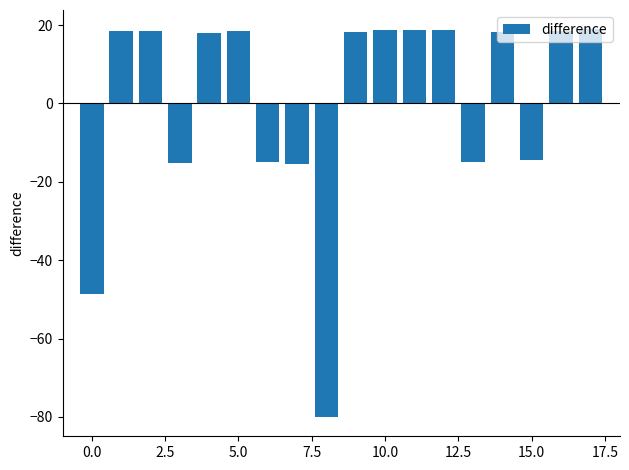

What is the minimum value shown in the chart?

-80.0